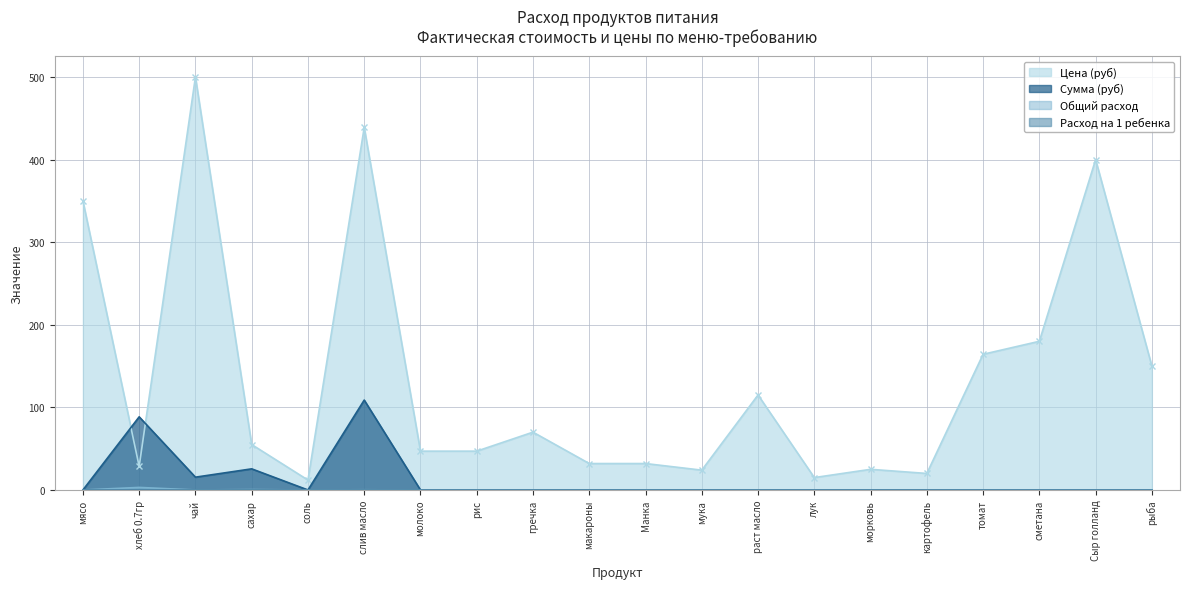

The Расход на 1 ребенка series shows 0.0 at соль. True or false?

True